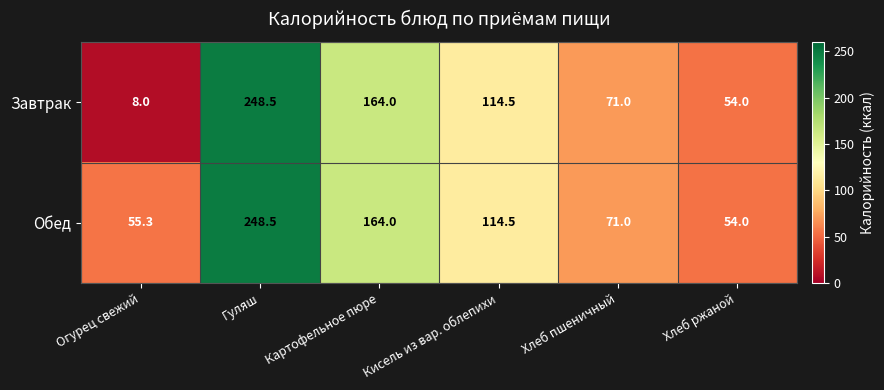

What is the sum of all Завтрак values?

660.0